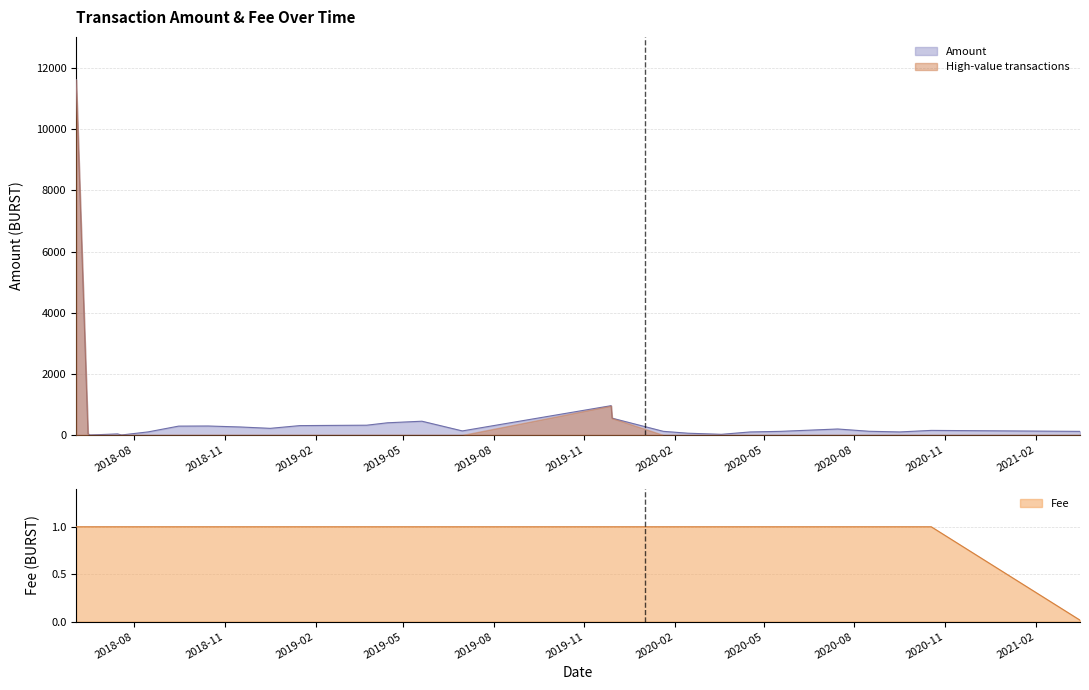

Reading left to right, transcribe all the data shown in this chart.

Amount: 11628.0	40.6	0.0	34.7	0.0	100.7	290.0	293.8	261.4	217.2	306.8	314.1	320.1	398.8	450.3	133.0	958.8	550.4	119.5	58.0	21.7	98.8	118.7	195.9	121.2	99.6	150.1	118.0
Fee: 1.0	1.0	1.0	1.0	1.0	1.0	1.0	1.0	1.0	1.0	1.0	1.0	1.0	1.0	1.0	1.0	1.0	1.0	1.0	1.0	1.0	1.0	1.0	1.0	1.0	1.0	1.0	0.0